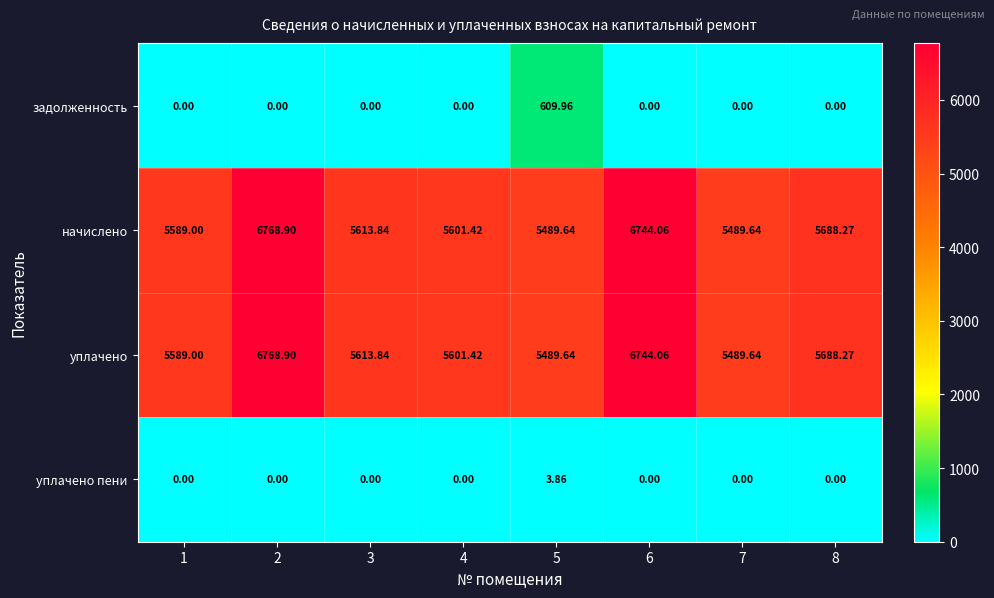

Is the value of уплачено пени at 3 greater than the value of задолженность at 5?

No